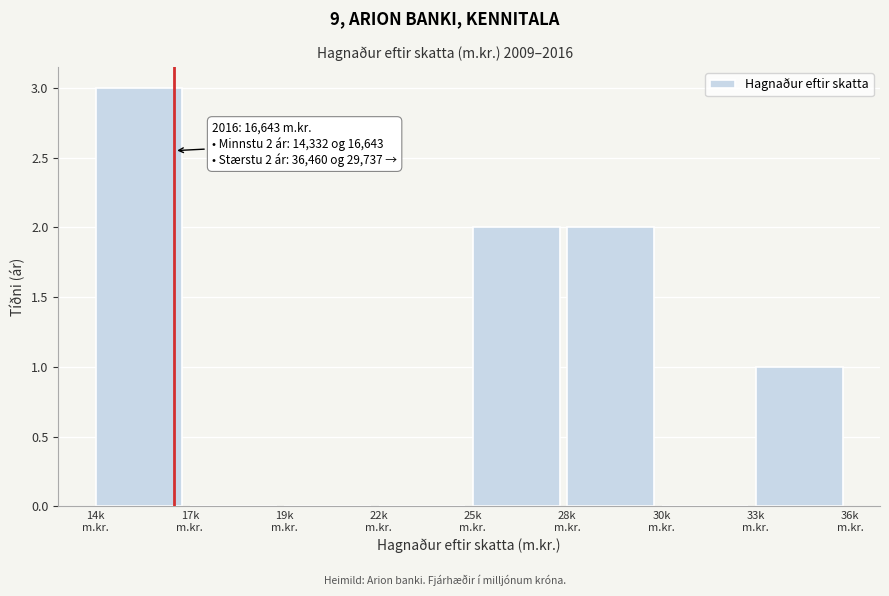

What is the maximum value shown in the chart?

3